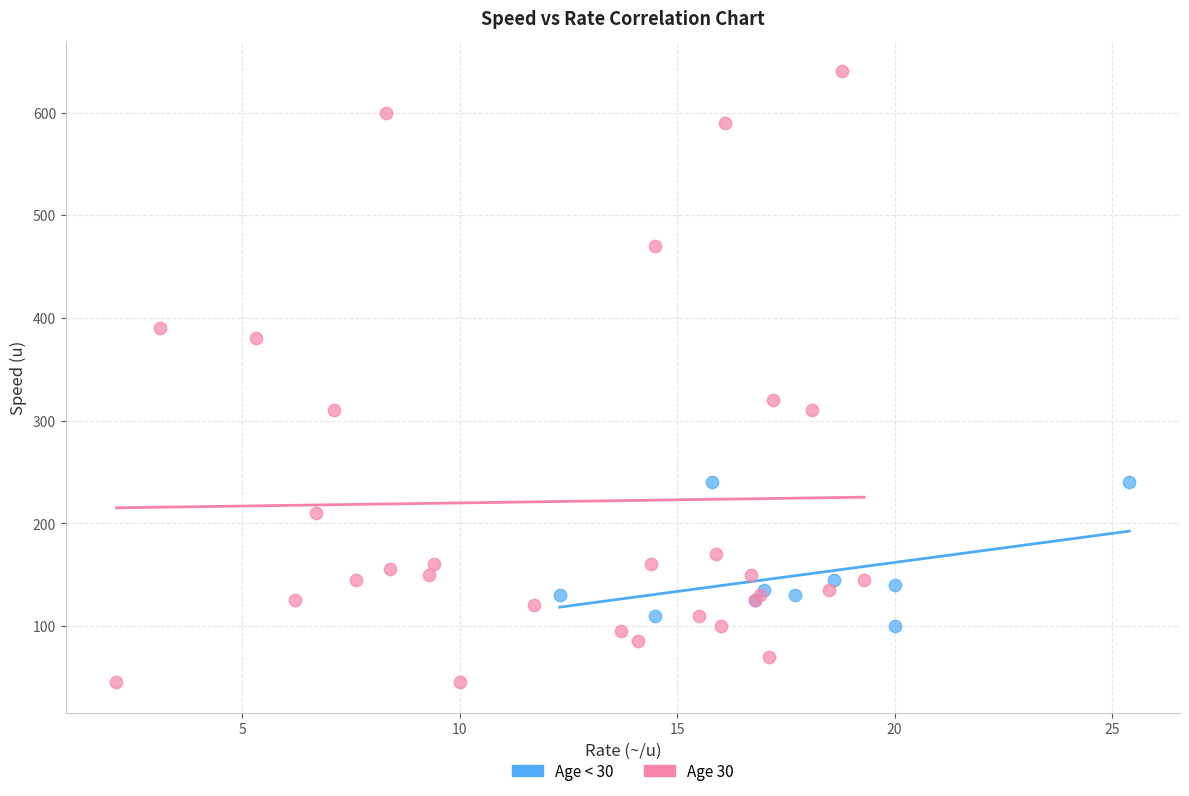

Which series reaches the minimum Y coordinate?

Age 30